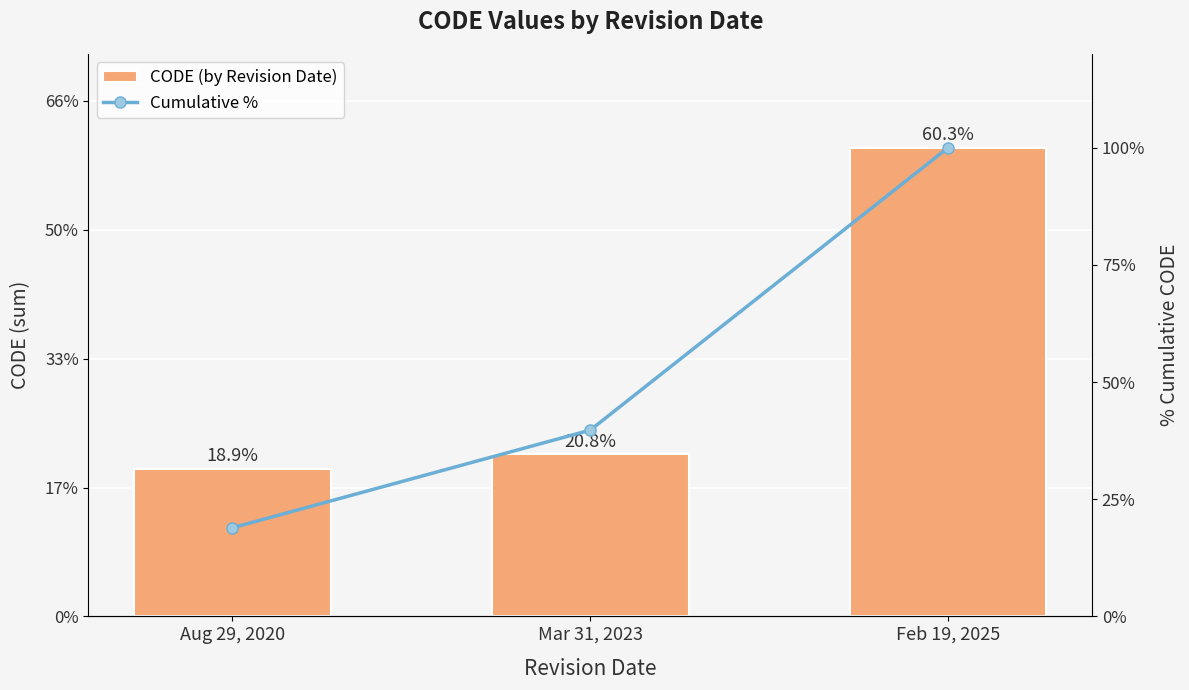

What is the total value across all series at Feb 19, 2025?

29966.0